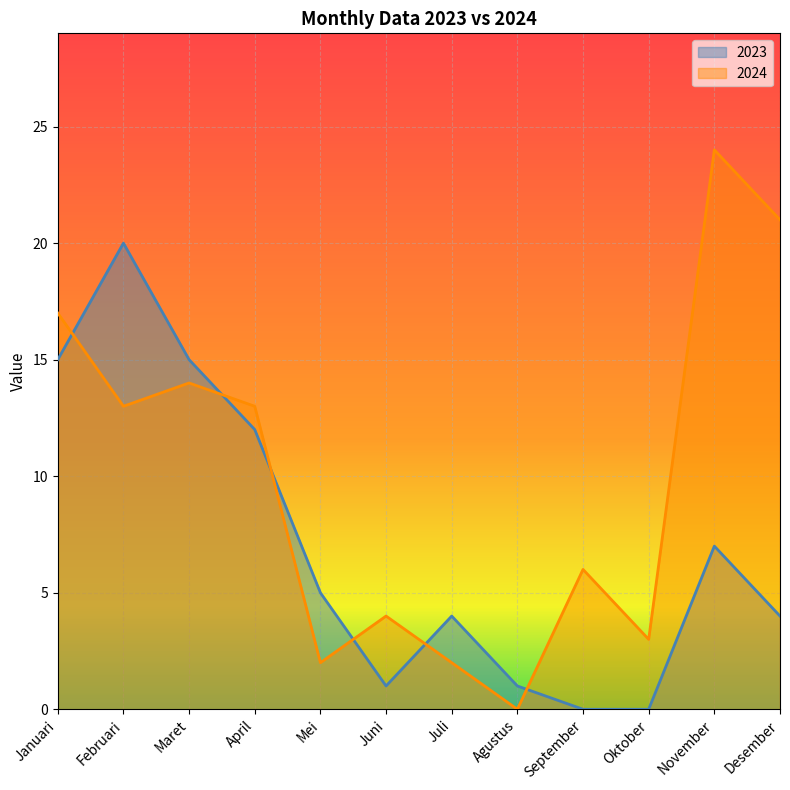

What position from the right is April?

9